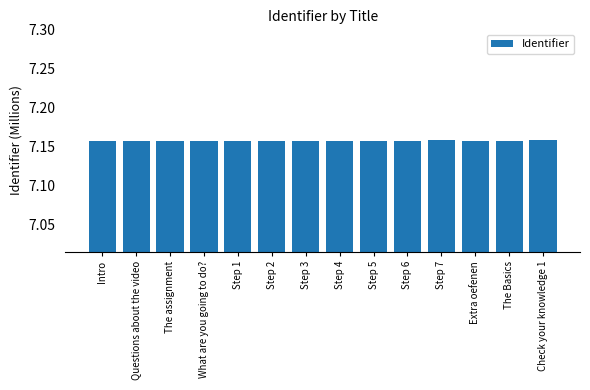

What is the ratio of the value at Check your knowledge 1 to the value at Intro?

1.0